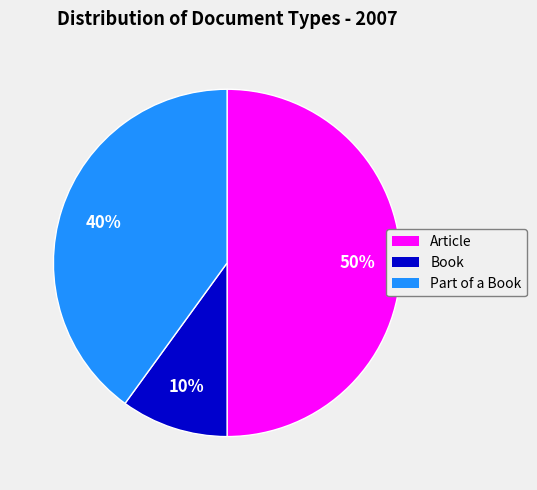

Rank the categories by value from lowest to highest.

Book, Part of a Book, Article